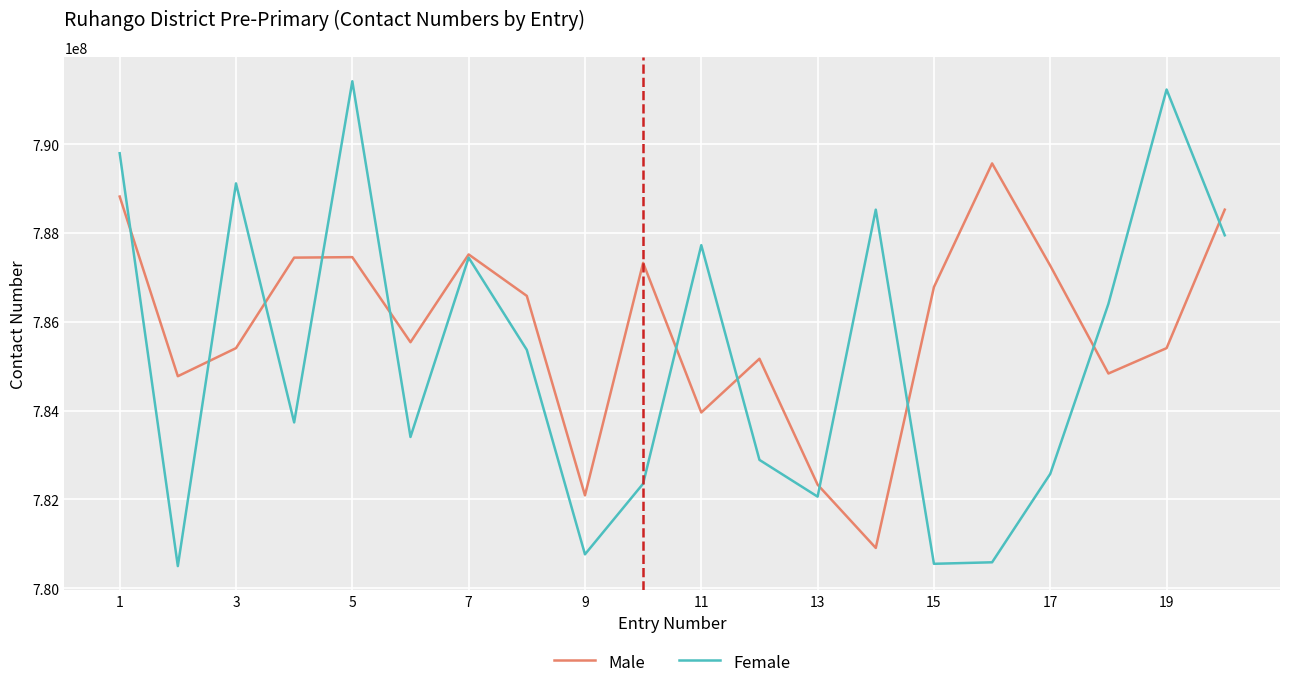

Which series has the largest range (max minus min)?

Female